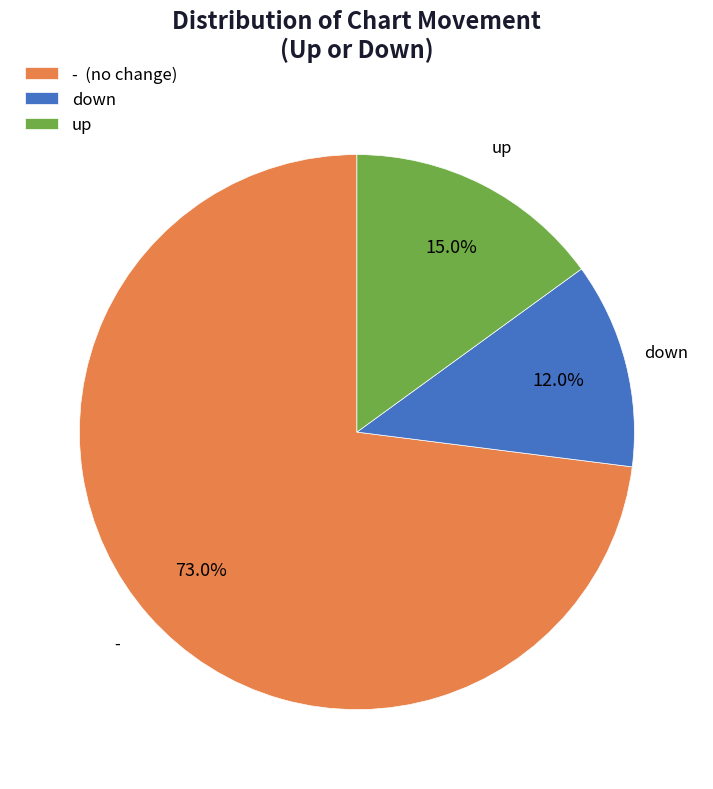

Which slice is the smallest?

down